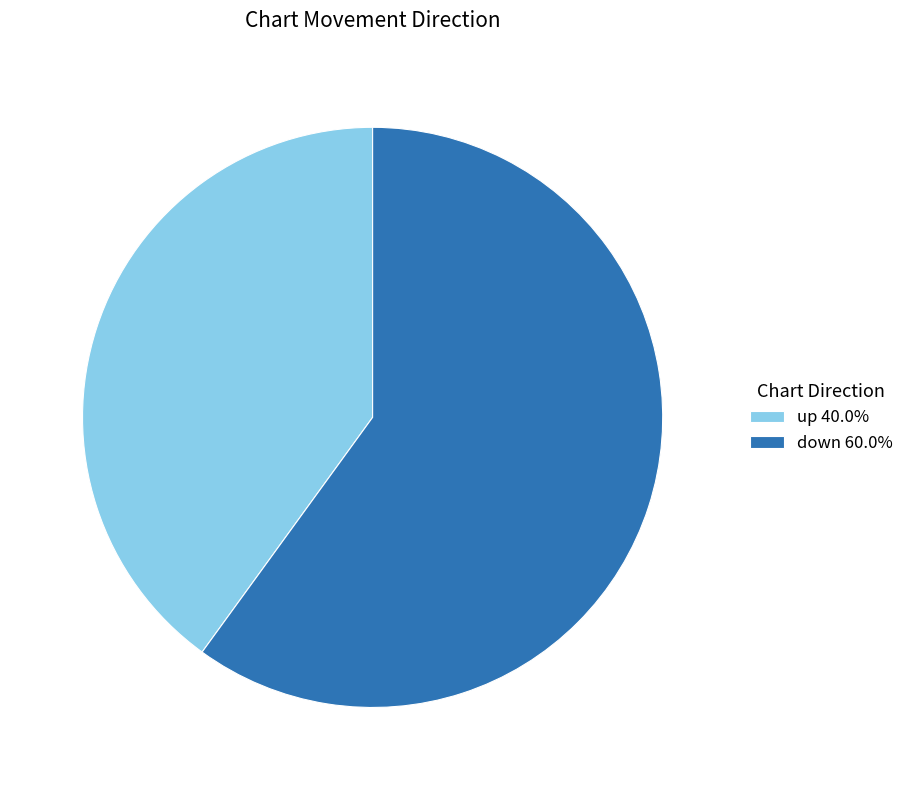

Is the sum of up 40.0% and down 60.0% greater than half?

Yes